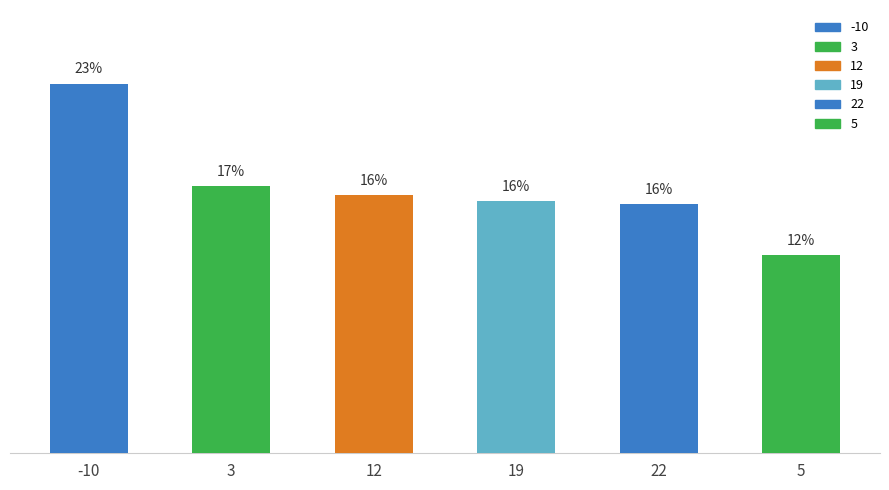

Are the bars grouped side by side (vs. stacked)?

No